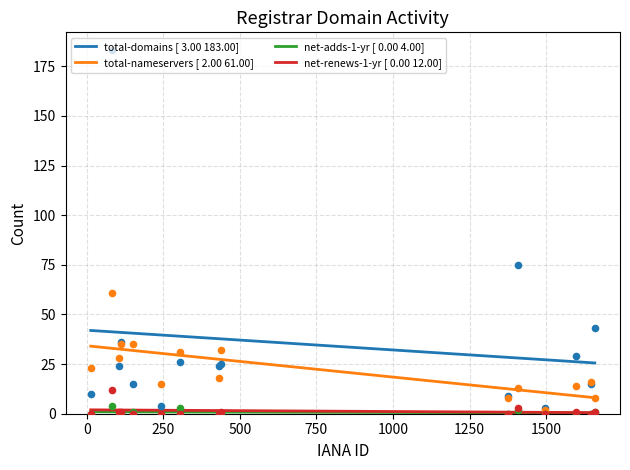

At which category is the sum across all series the highest?

83